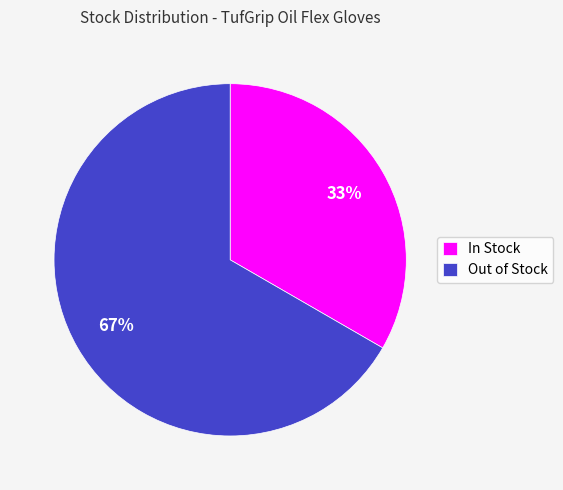

To the nearest percent, what is the average slice percentage?

50%